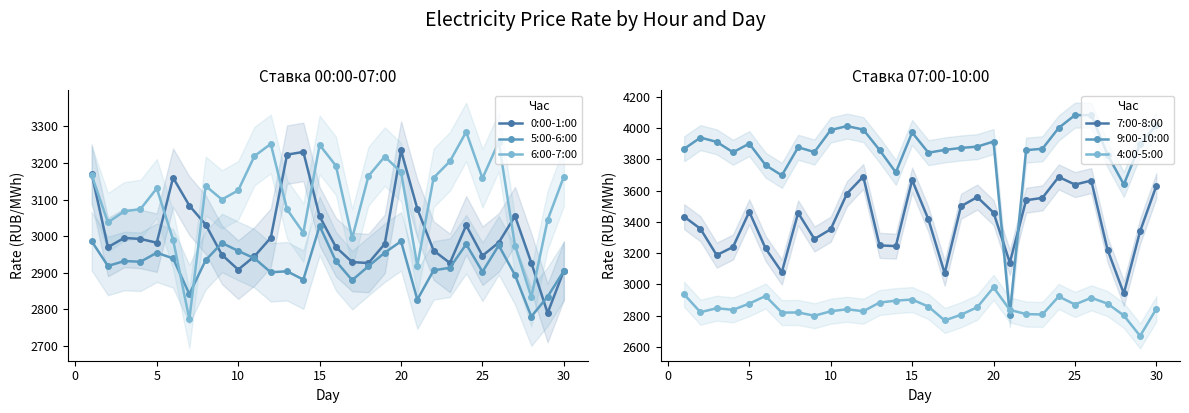

What is the lowest value of the 6:00-7:00 series?

2772.8